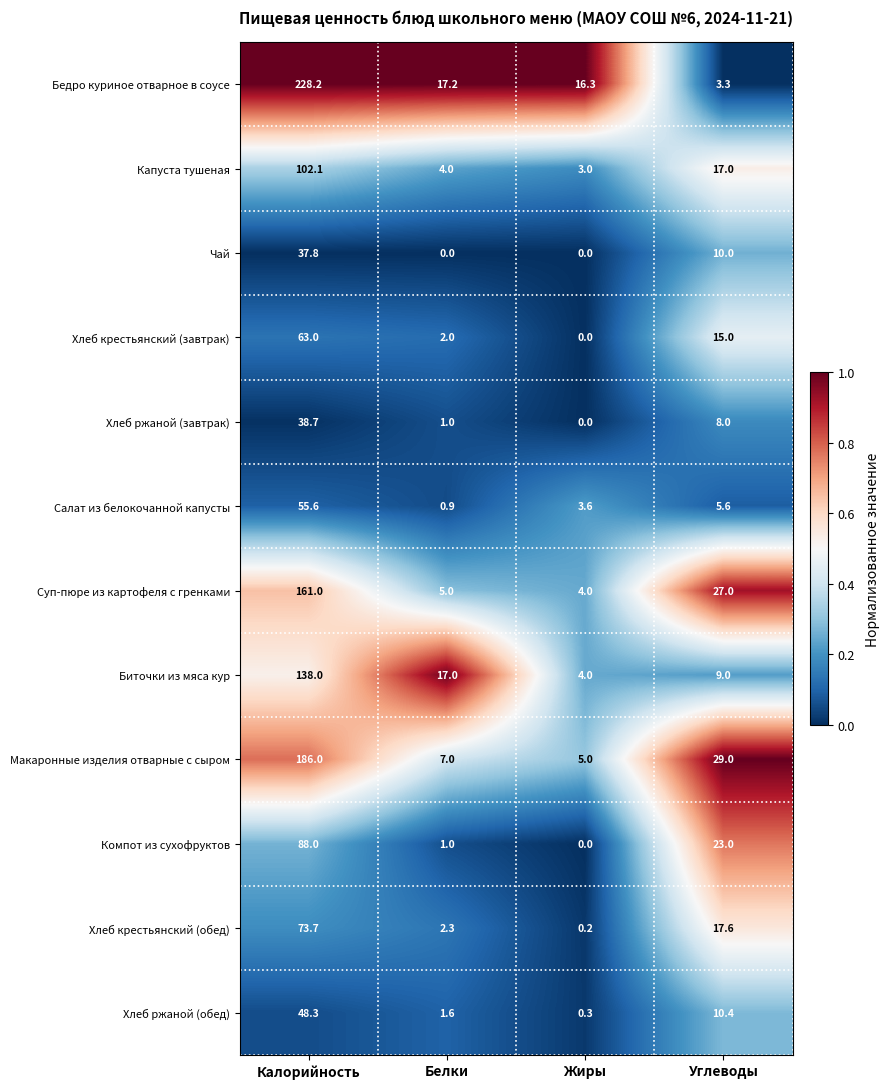

What is the difference between the highest and lowest values at Углеводы?

25.7